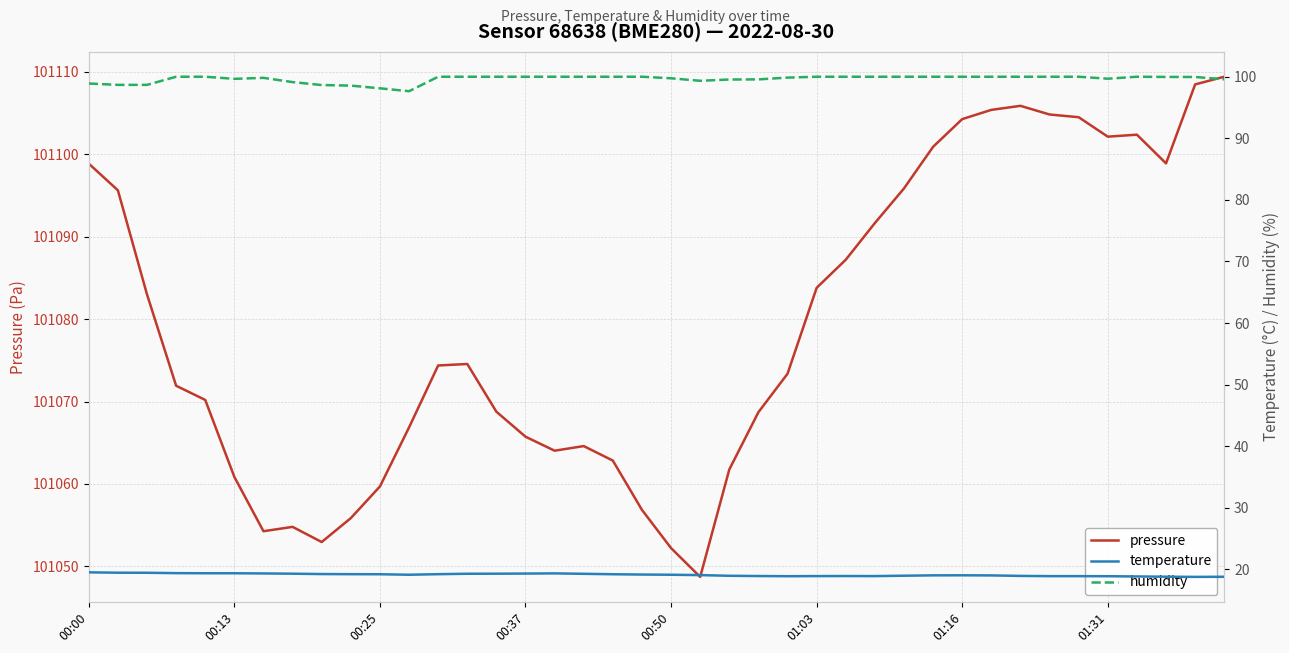

What is the value of the humidity point at the 26th from the left?

100.0